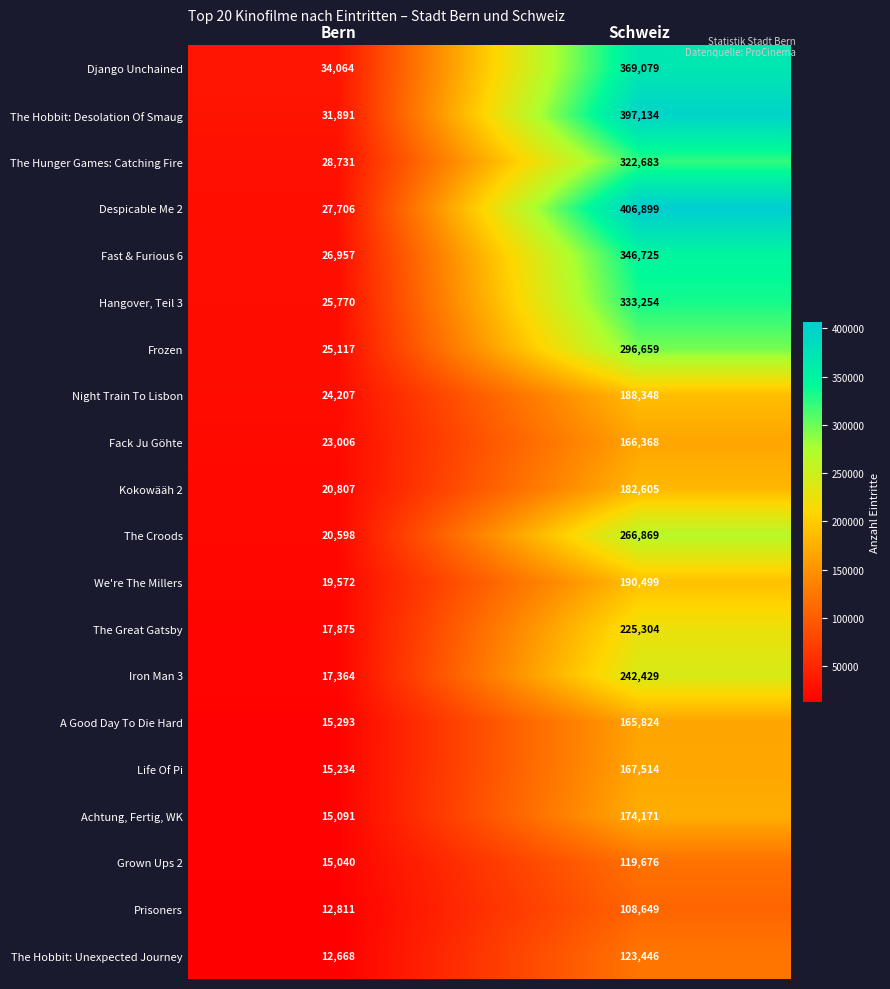

List the series in order of their peak value, highest first.

Despicable Me 2, The Hobbit: Desolation Of Smaug, Django Unchained, Fast & Furious 6, Hangover, Teil 3, The Hunger Games: Catching Fire, Frozen, The Croods, Iron Man 3, The Great Gatsby, We're The Millers, Night Train To Lisbon, Kokowääh 2, Achtung, Fertig, WK, Life Of Pi, Fack Ju Göhte, A Good Day To Die Hard, The Hobbit: Unexpected Journey, Grown Ups 2, Prisoners